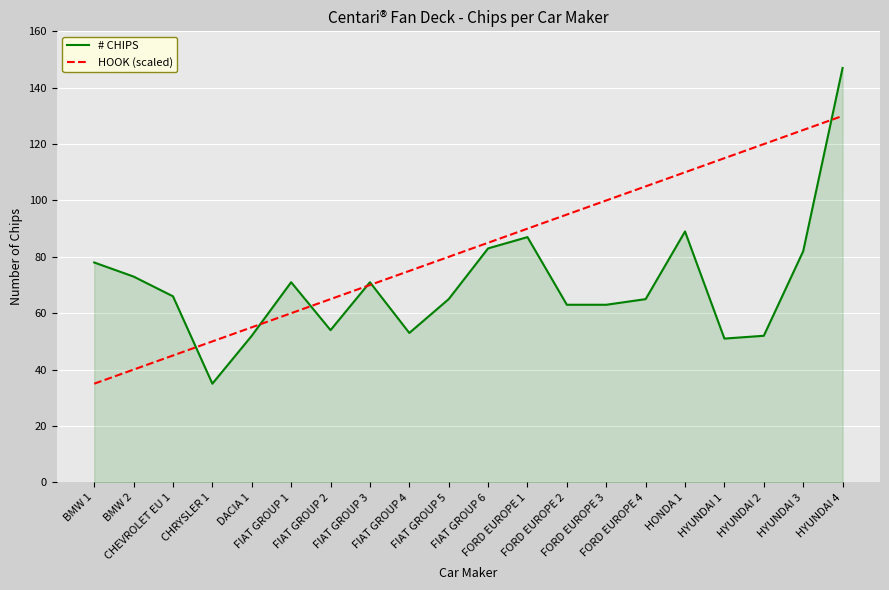

Which category has the highest value in the HOOK (scaled) series?

HYUNDAI 4